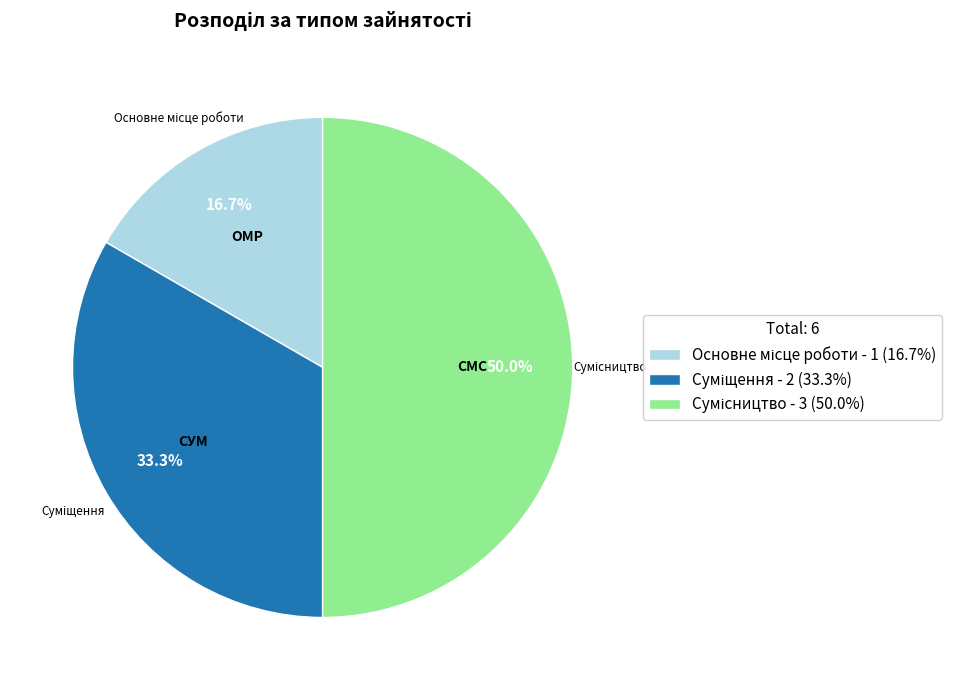

How many segments does this pie chart have?

3